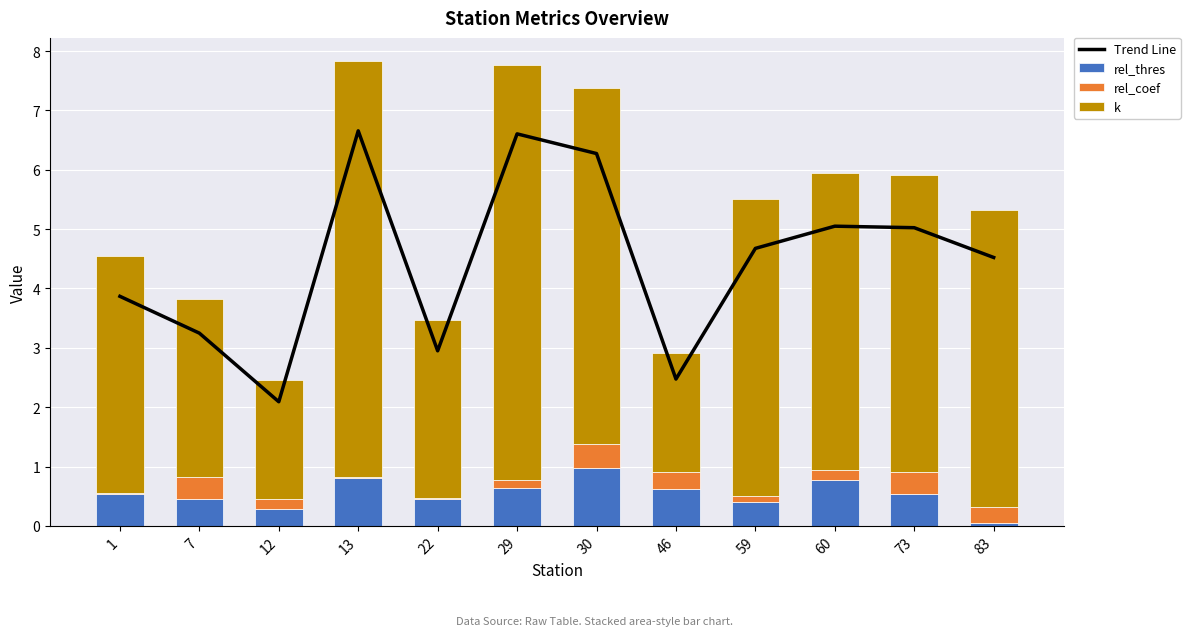

At which category is the sum across all series the highest?

13